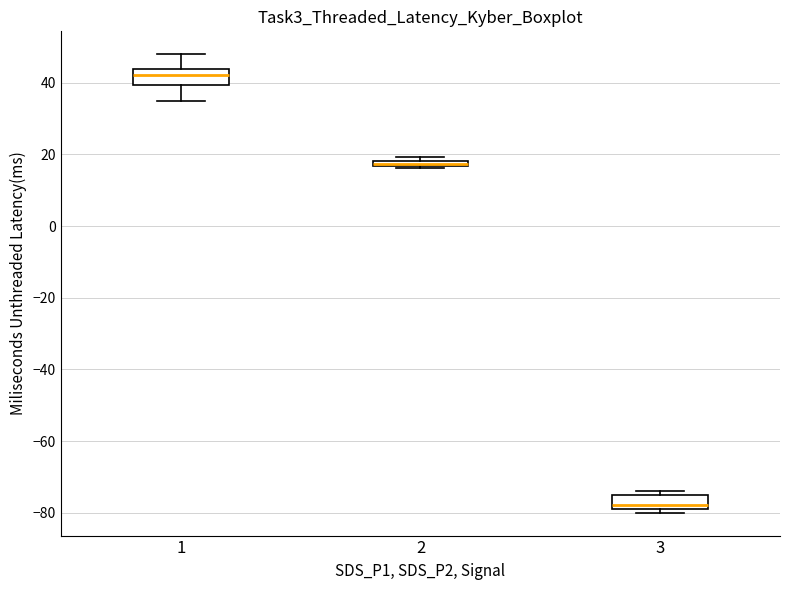

Where is the upper edge of the box at x = 2 on the y-axis? The values are not printed on the chart, so give them approximately, as read against the axis.

18